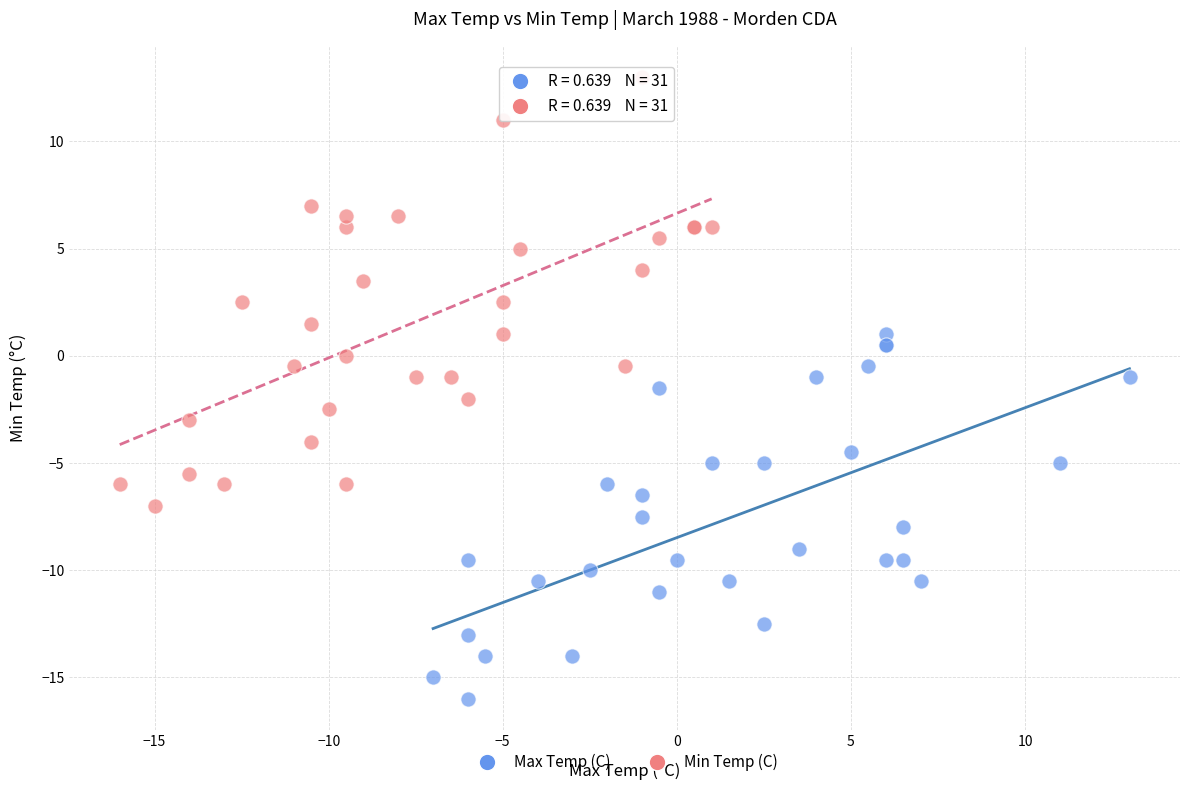

Which series reaches the minimum Y coordinate?

Max Temp (C)